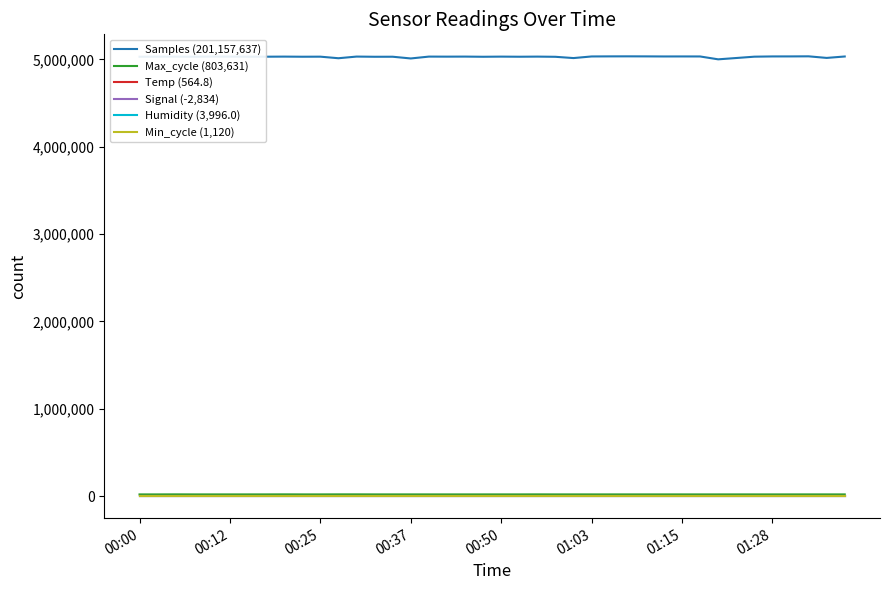

Which series has the largest range (max minus min)?

Samples (201,157,637)